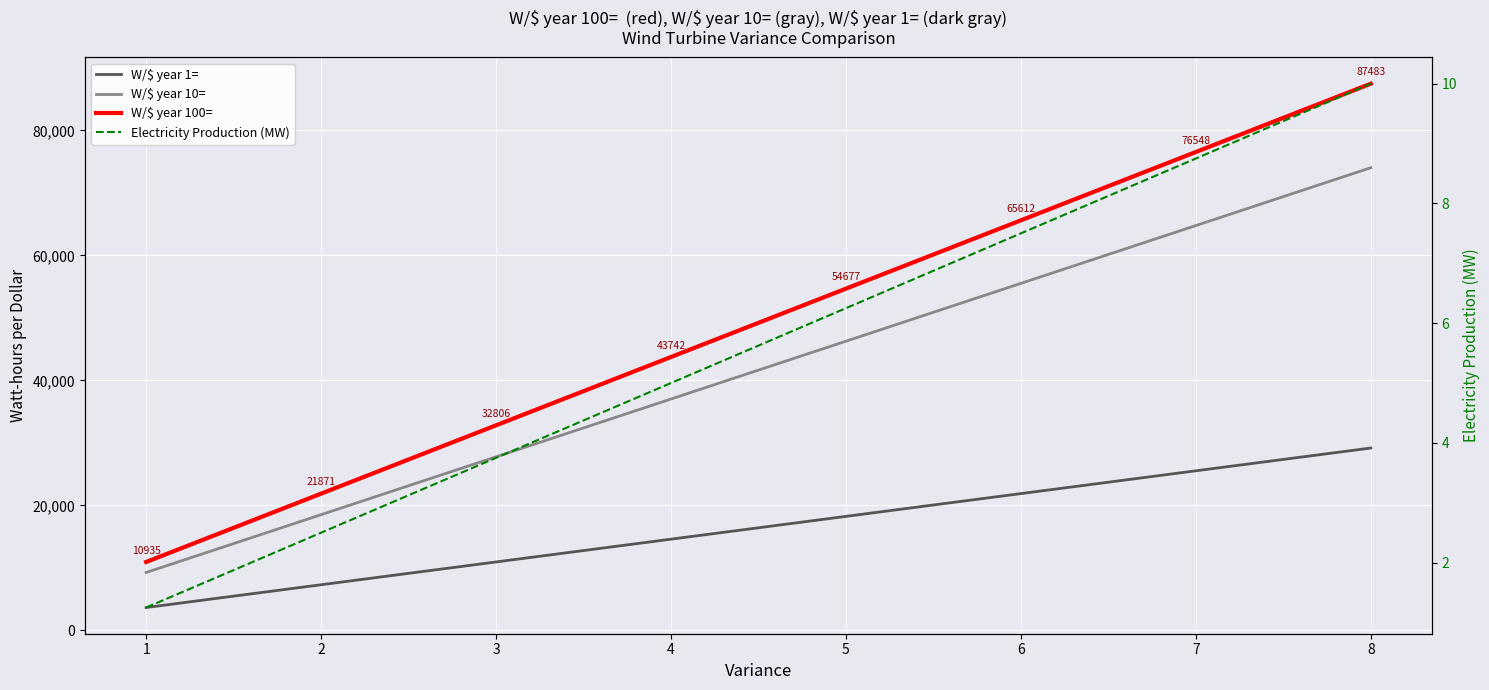

At which label does W/$ year 10= first exceed 46269?

5